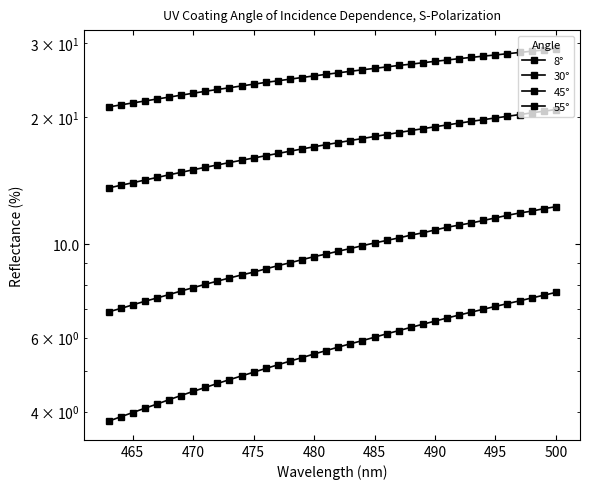

What is the difference between the second highest and minimum values in the 30° series?

5.2